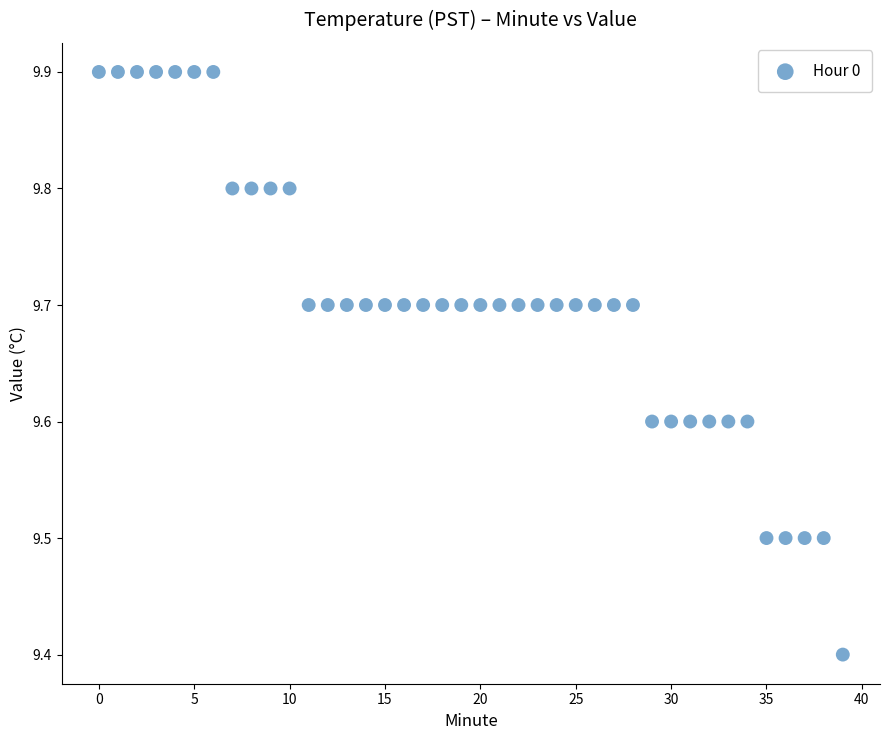

What Y value in the scatter plot is closest to 9?

9.4